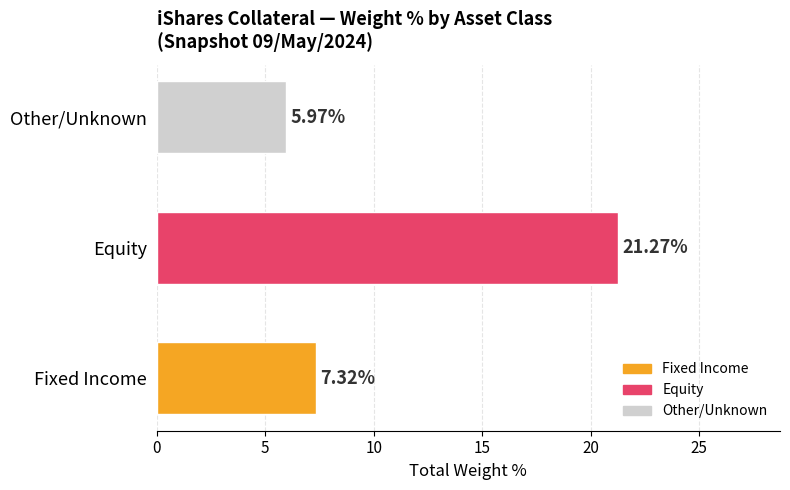

Approximately how many times larger is the value at Other/Unknown compared to Equity?

0.3